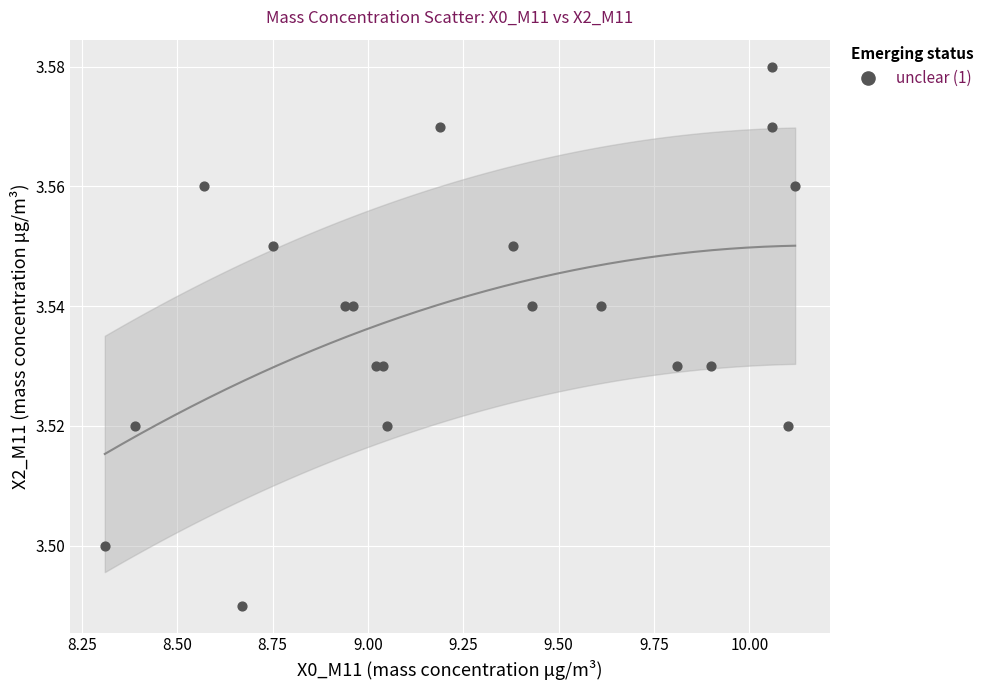

What is the range of X values (max minus min)?

1.8